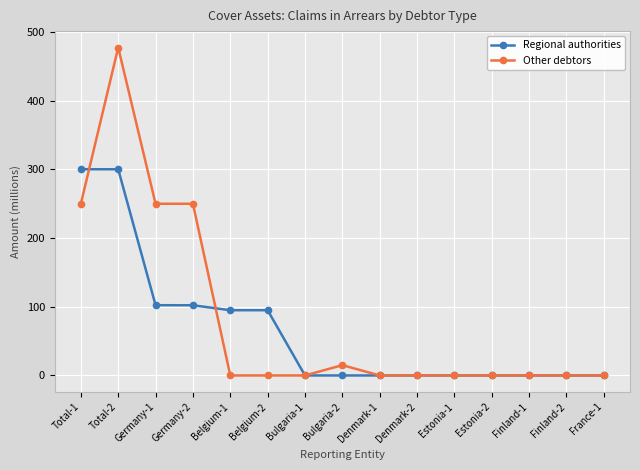

Rank the series at Germany-2 from highest to lowest value.

Other debtors, Regional authorities